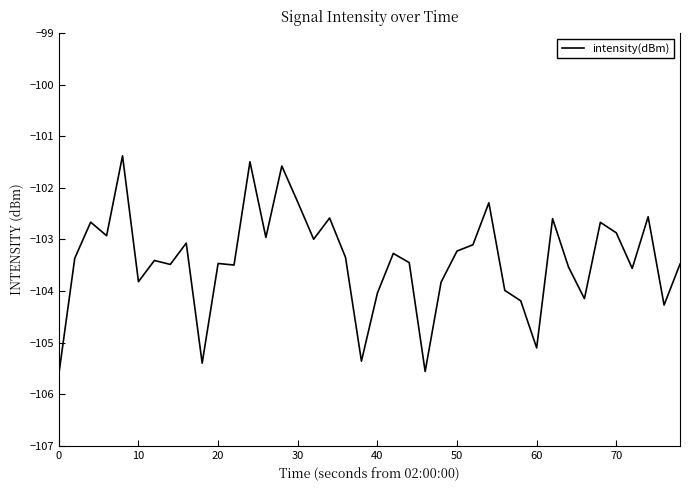

What is the greatest value displayed?

-101.4